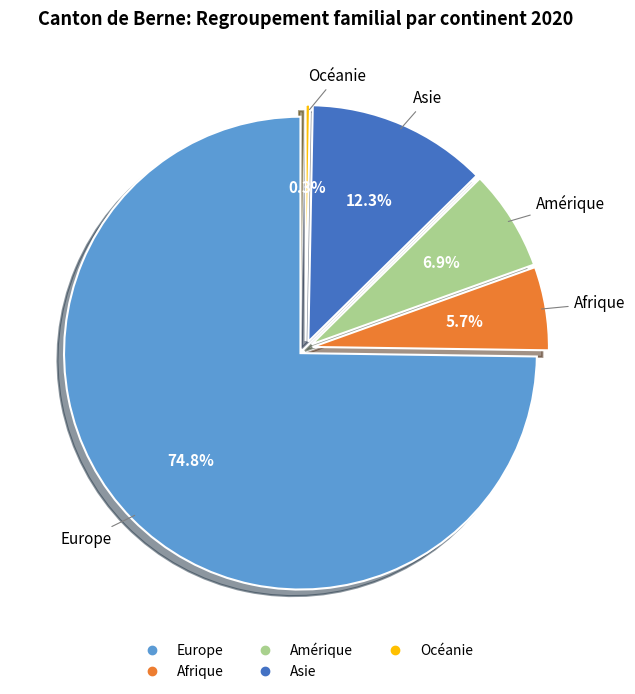

Combined, what portion of the pie is Amérique and Europe?

81.7%